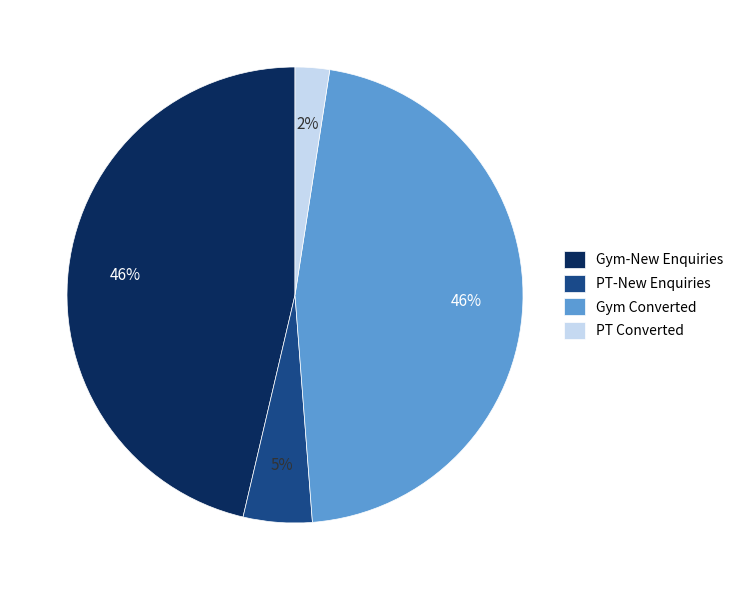

To the nearest percent, what is the difference between the Gym-New Enquiries and PT Converted slice percentages?

44%